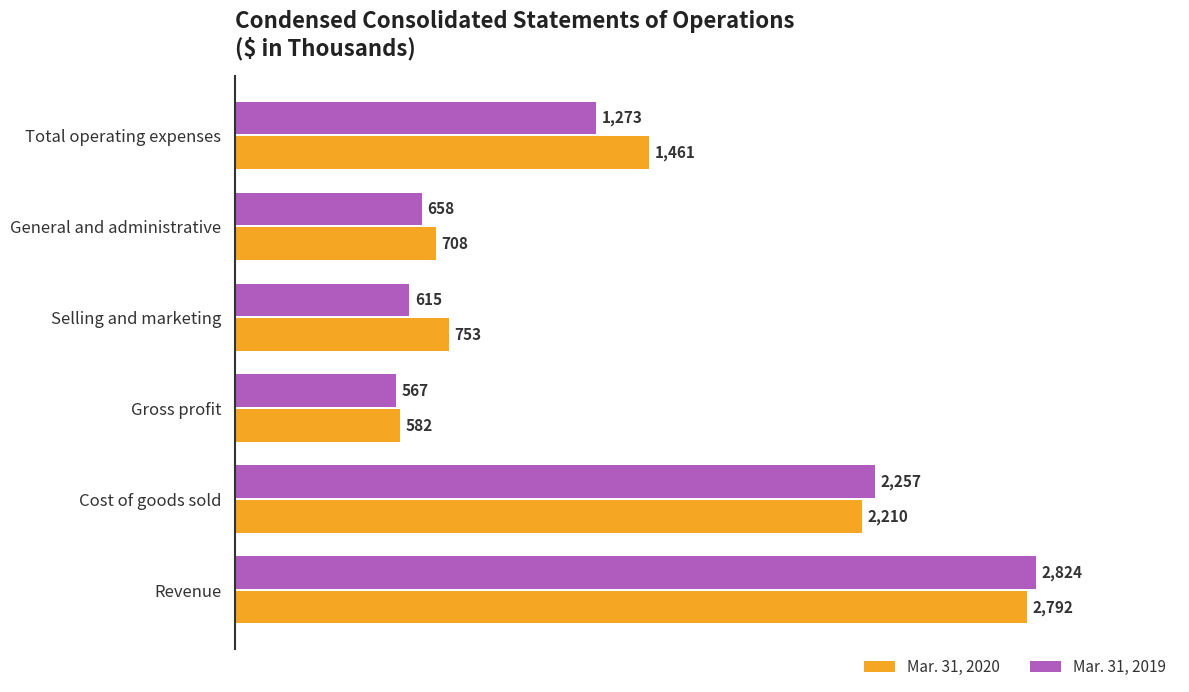

Is the value of Mar. 31, 2020 at Selling and marketing greater than the value of Mar. 31, 2019 at Cost of goods sold?

No